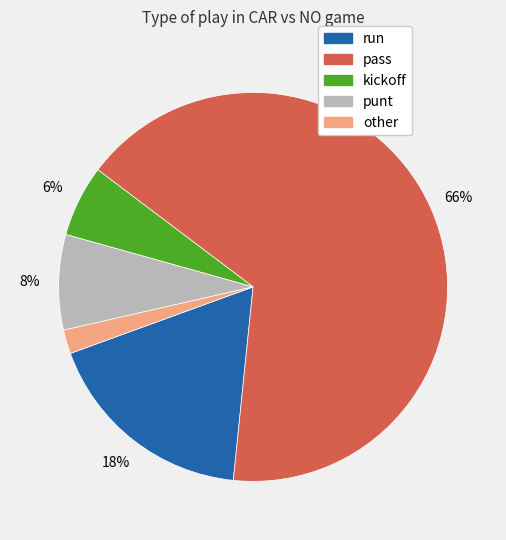

What is the majority slice?

pass